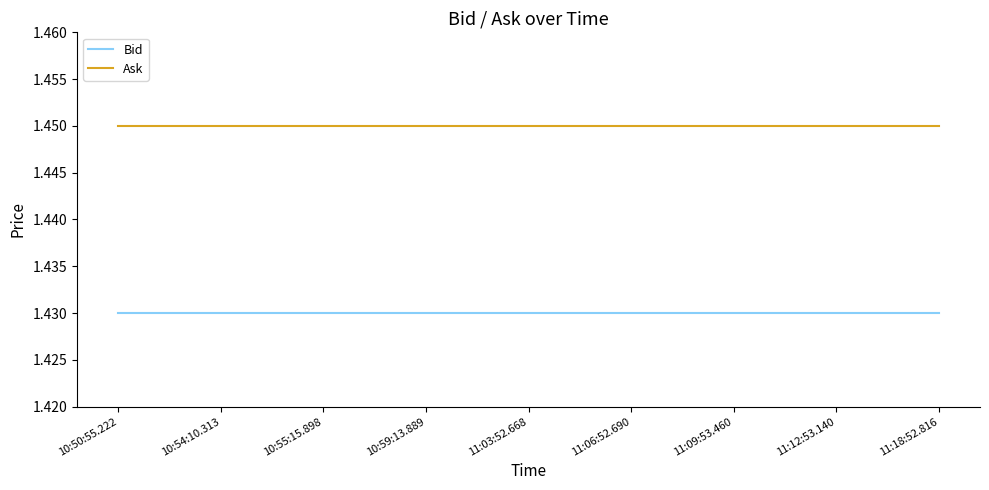

What position from the right is 10:55:15.898?

7